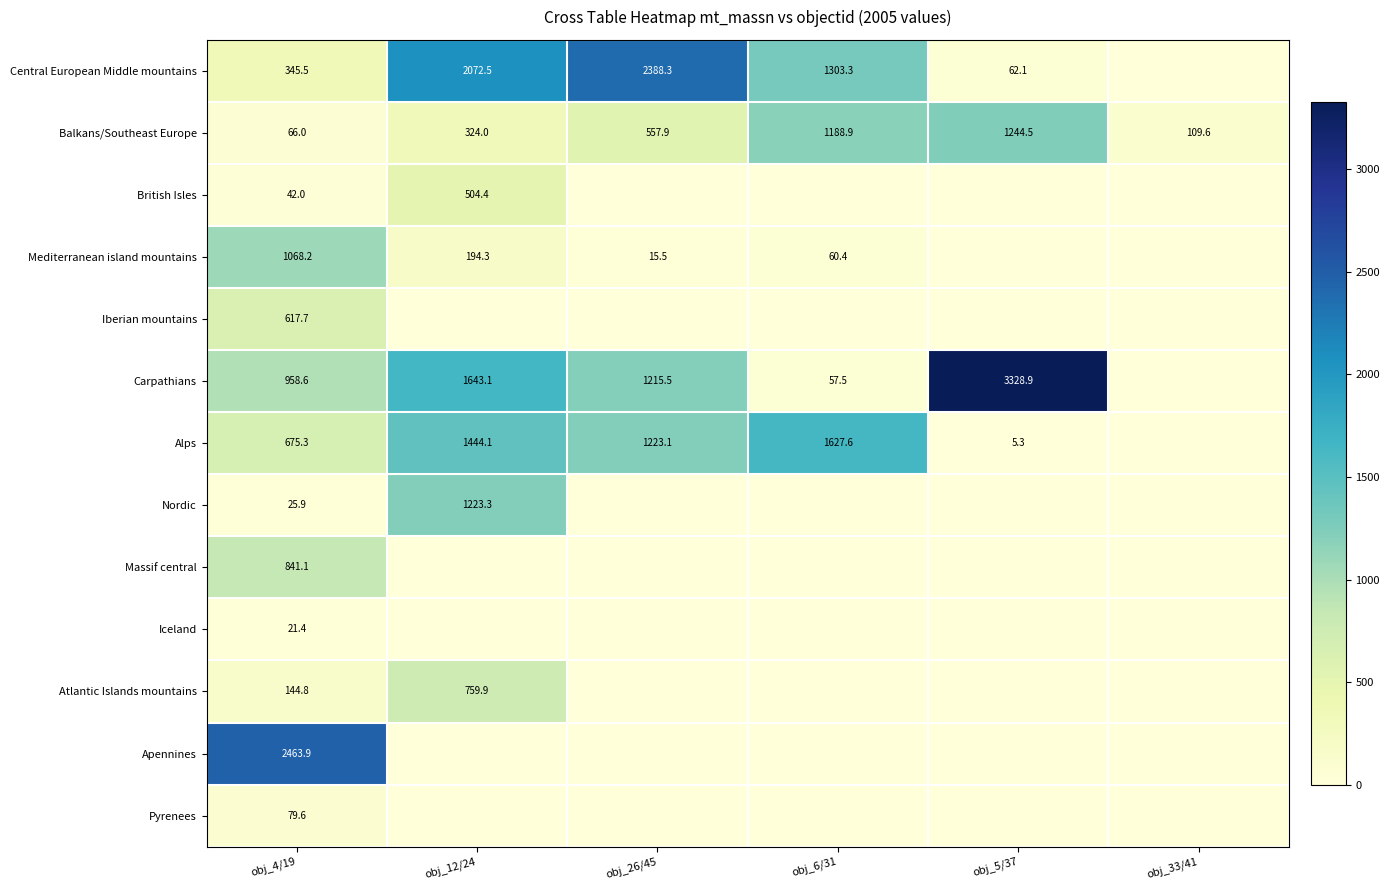

Where is Balkans/Southeast Europe nearest to the value 655?

obj_26/45